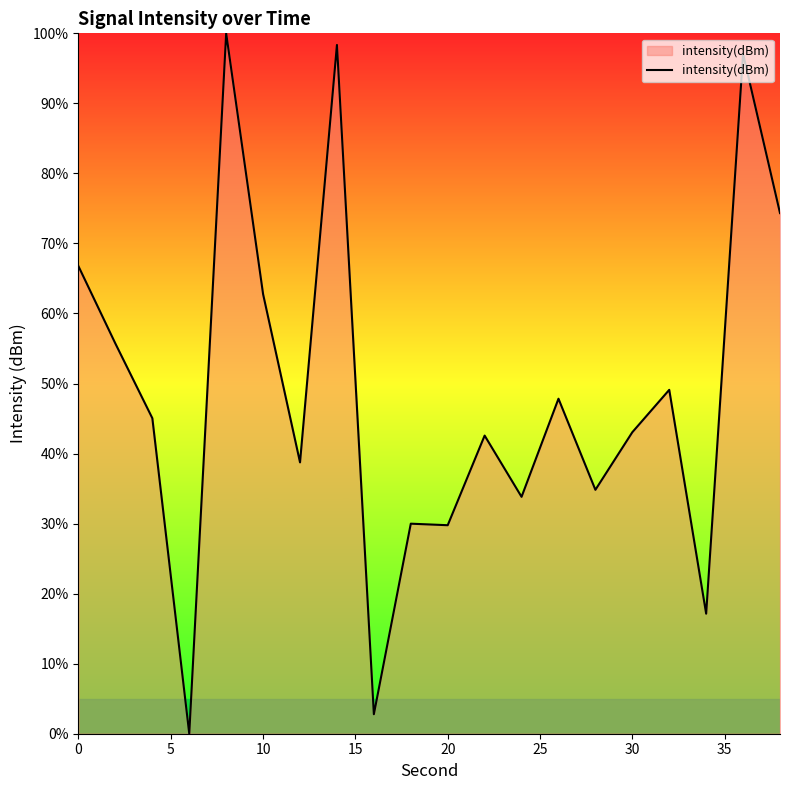

What is the maximum value shown in the chart?

100.0